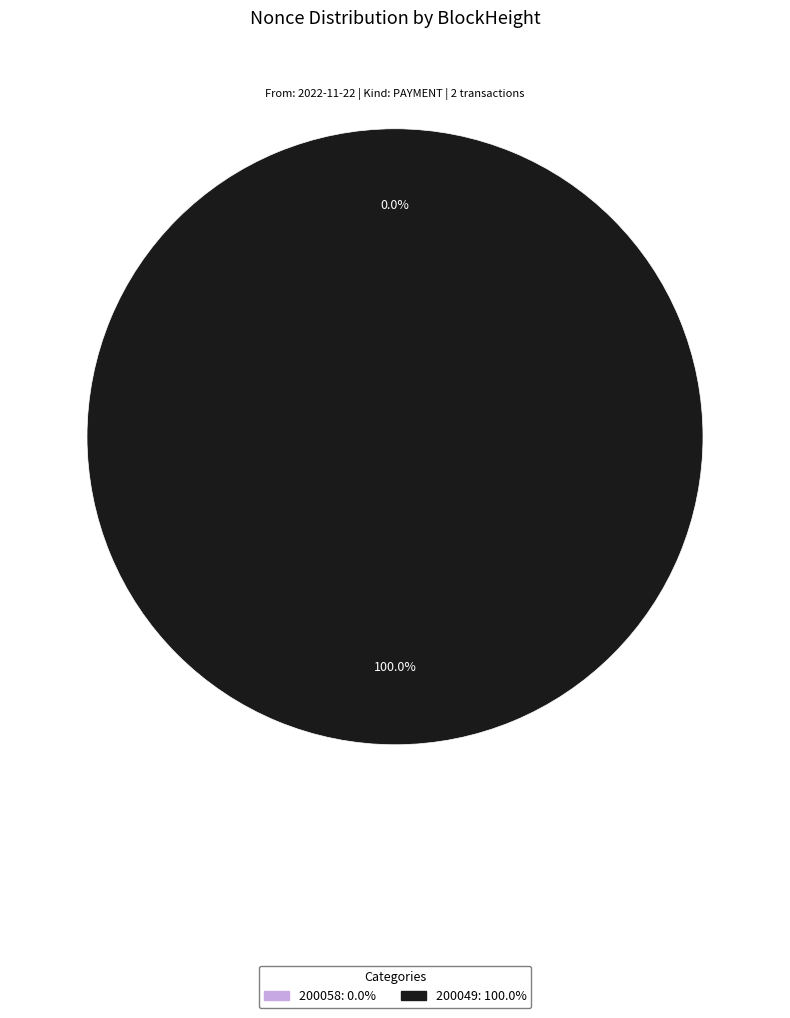

To the nearest percent, what is the combined percentage of 200058 and 200049?

100%